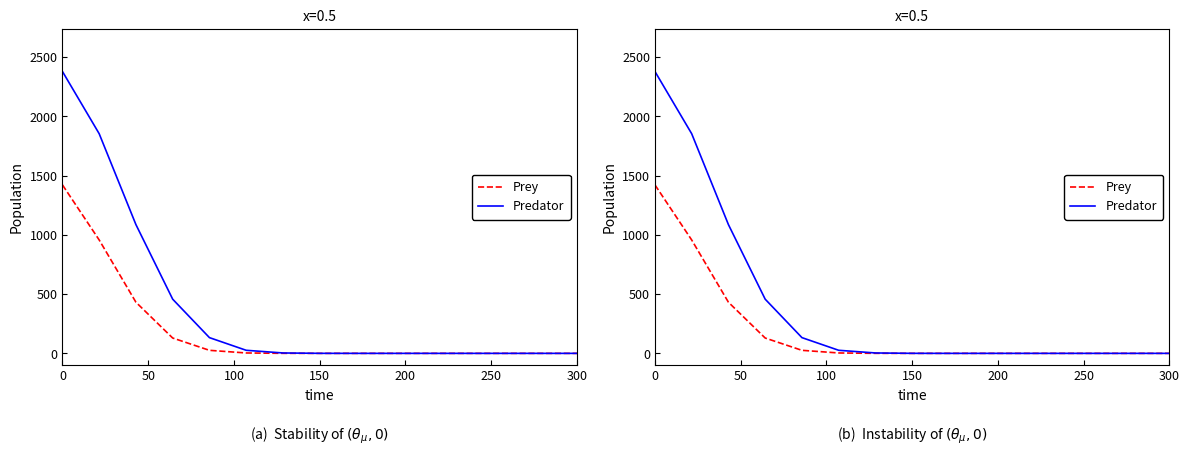

Reading left to right, list all the values displayed in this chart.

Prey: 1422.4	957.3	431.6	129.5	25.6	3.3	0.3	0.0	0.0	0.0	0.0	0.0	0.0	0.0	0.0
Predator: 2379.7	1854.1	1086.7	457.3	132.8	25.9	3.3	0.3	0.0	0.0	0.0	0.0	0.0	0.0	0.0